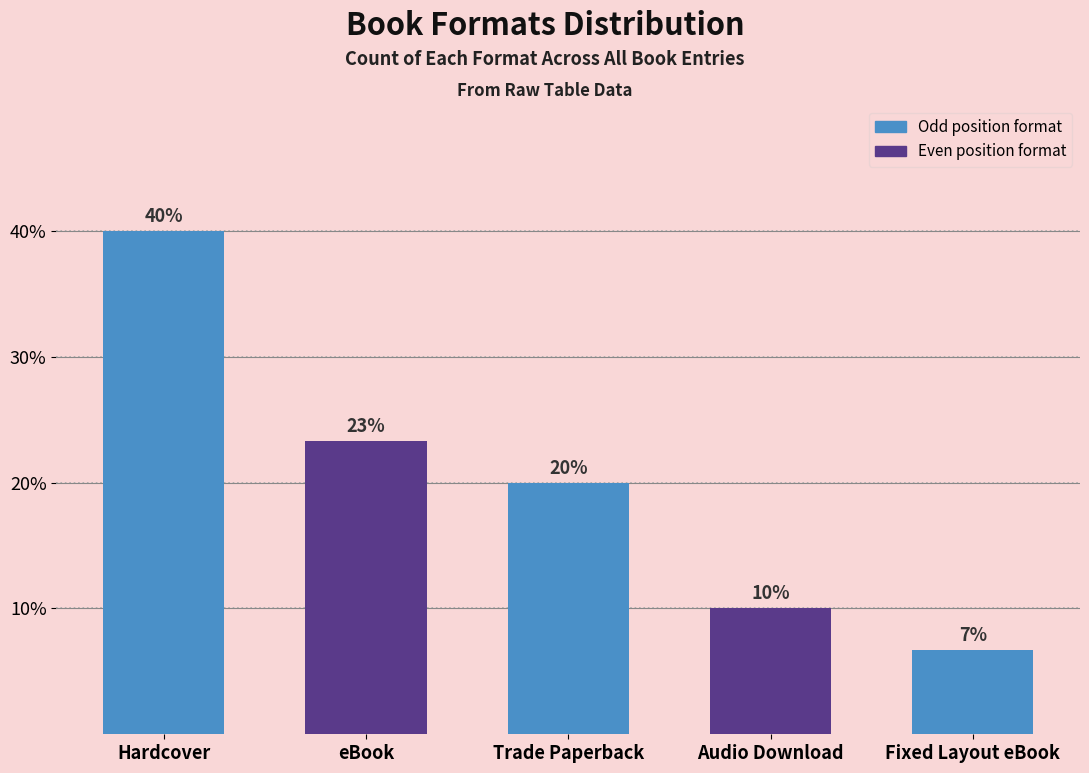

What value does the data have at Fixed Layout eBook?

6.7